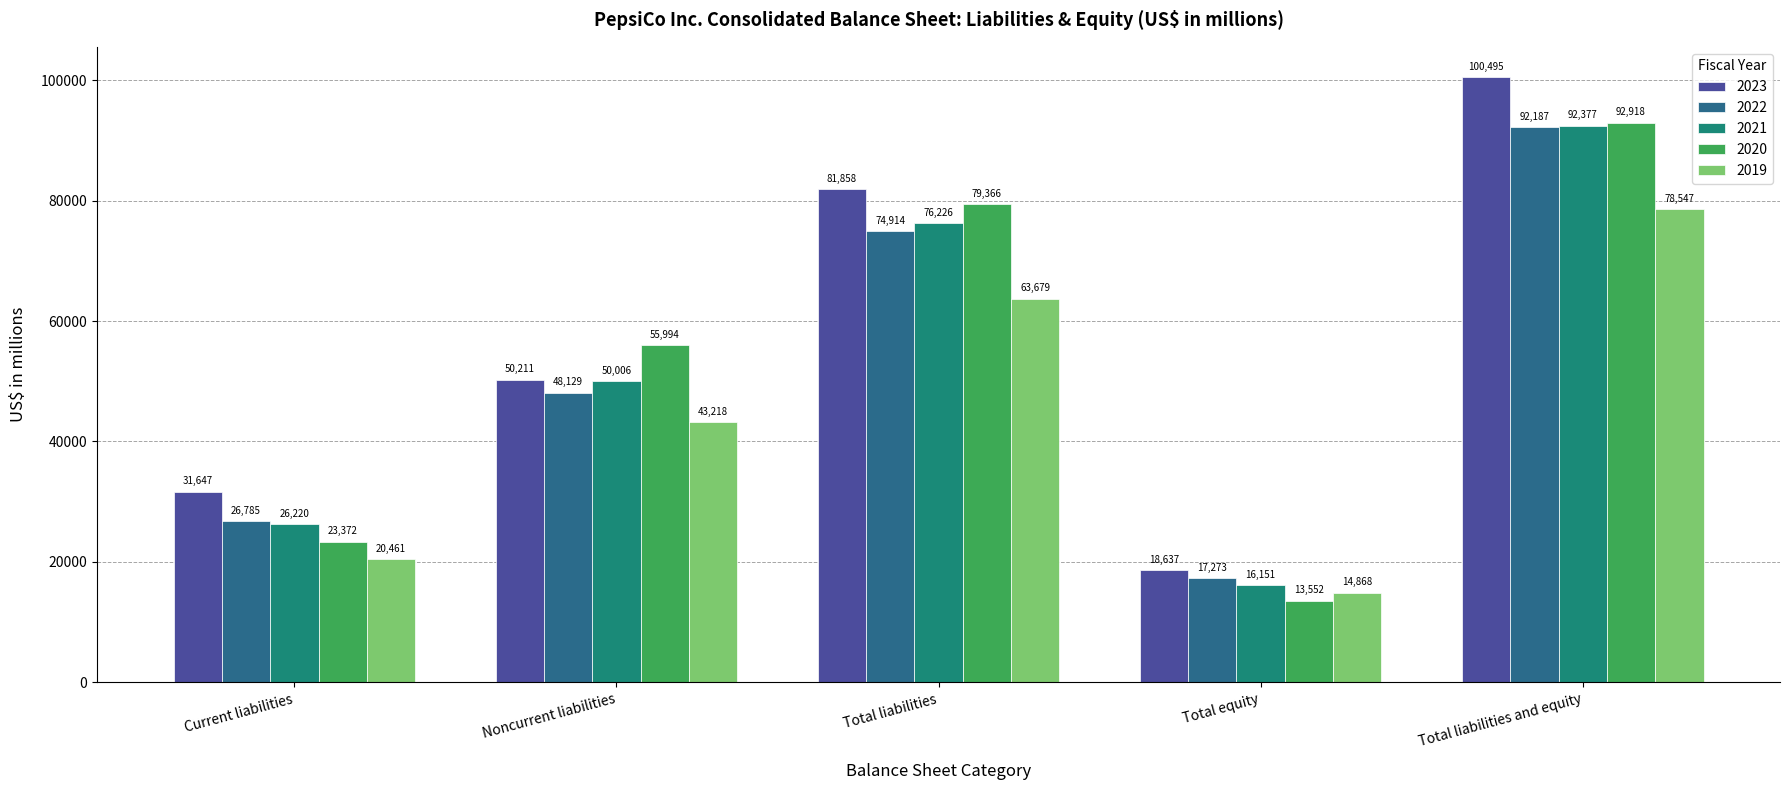

Is it true that 2022 equals 74914 at Total liabilities?

True